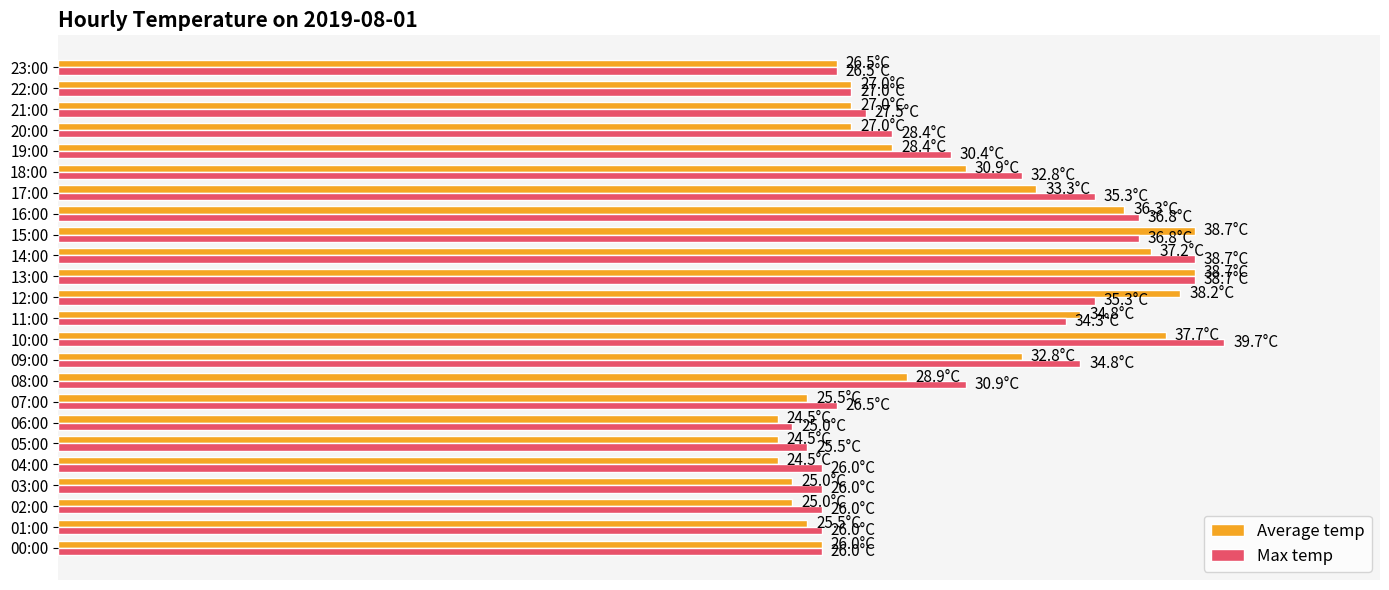

What are all the series names shown in the legend?

Average temp, Max temp